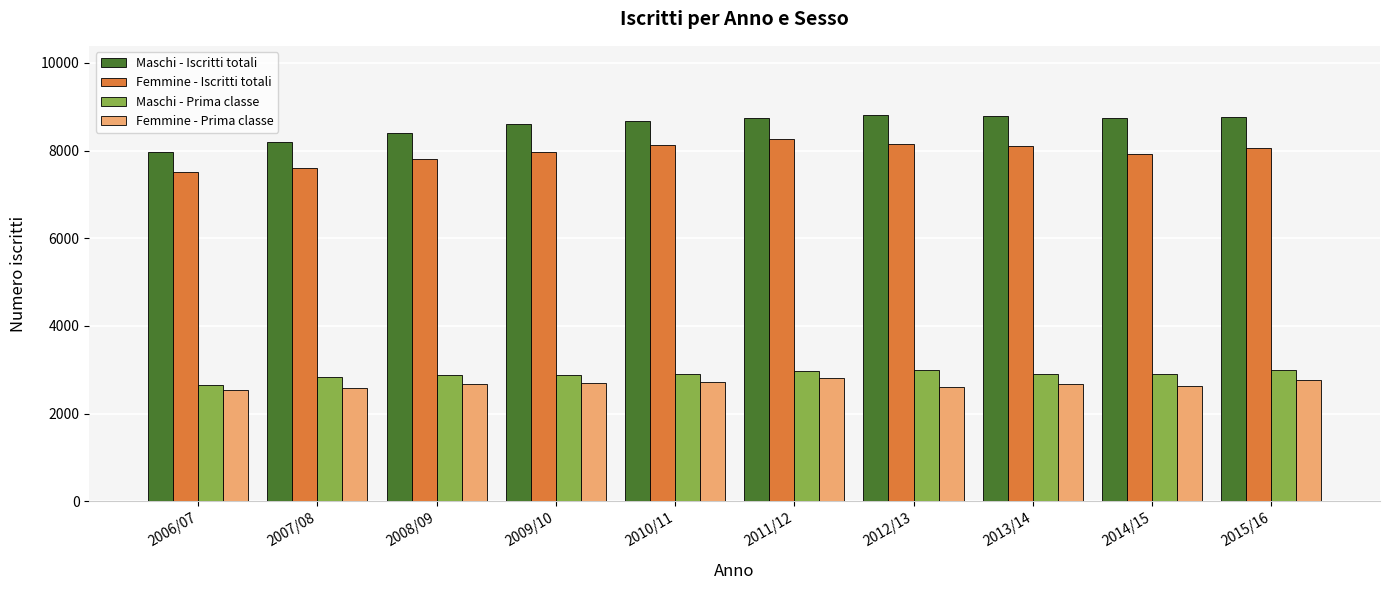

How many bars are there in total?

40